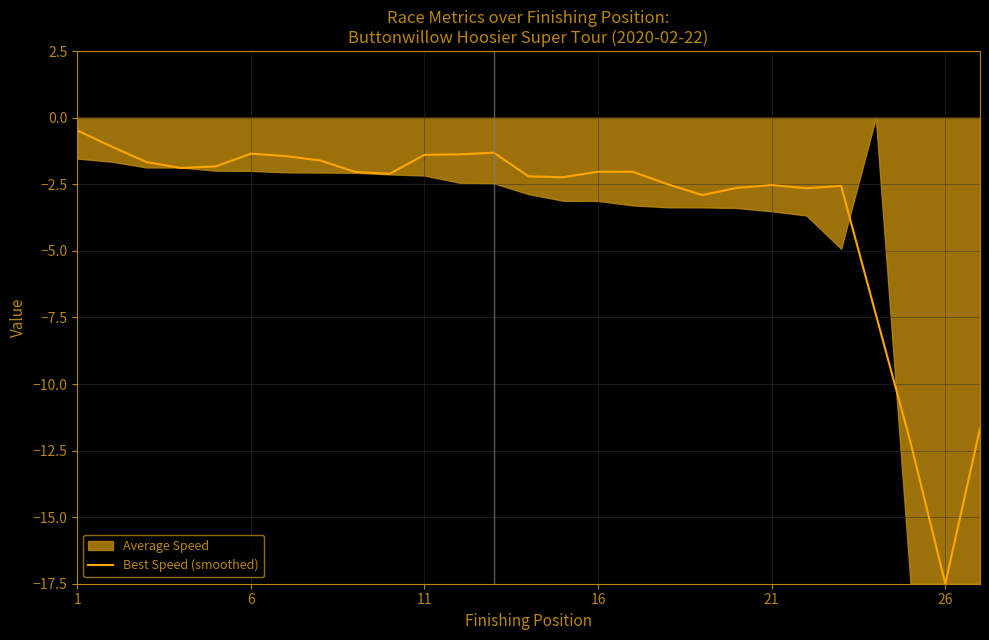

Reading right to left, extract all data points from this chart.

-11.7	-17.5	-12.2	-7.4	-2.6	-2.6	-2.5	-2.6	-2.9	-2.5	-2.0	-2.0	-2.2	-2.2	-1.3	-1.4	-1.4	-2.1	-2.0	-1.6	-1.4	-1.3	-1.8	-1.9	-1.7	-1.1	-0.5